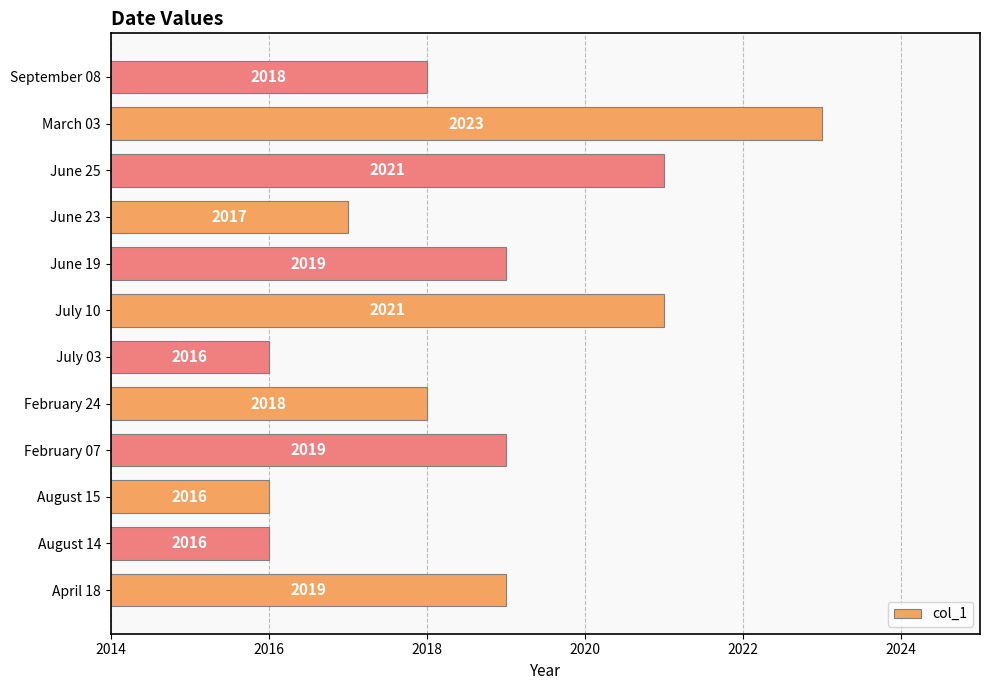

How many values are below 2019?

6